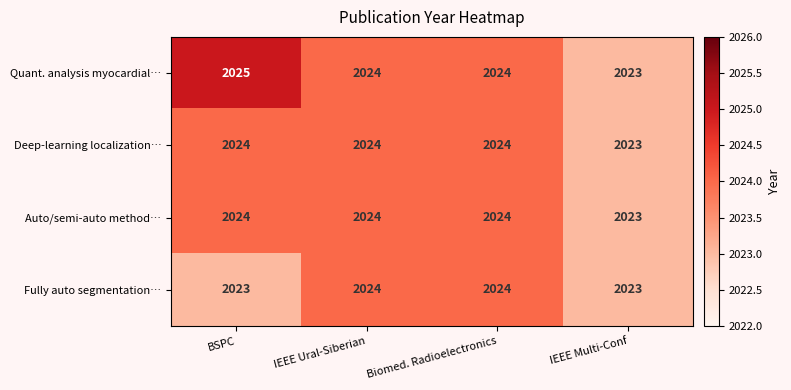

Which series has the largest total across all categories?

Quant. analysis myocardial…